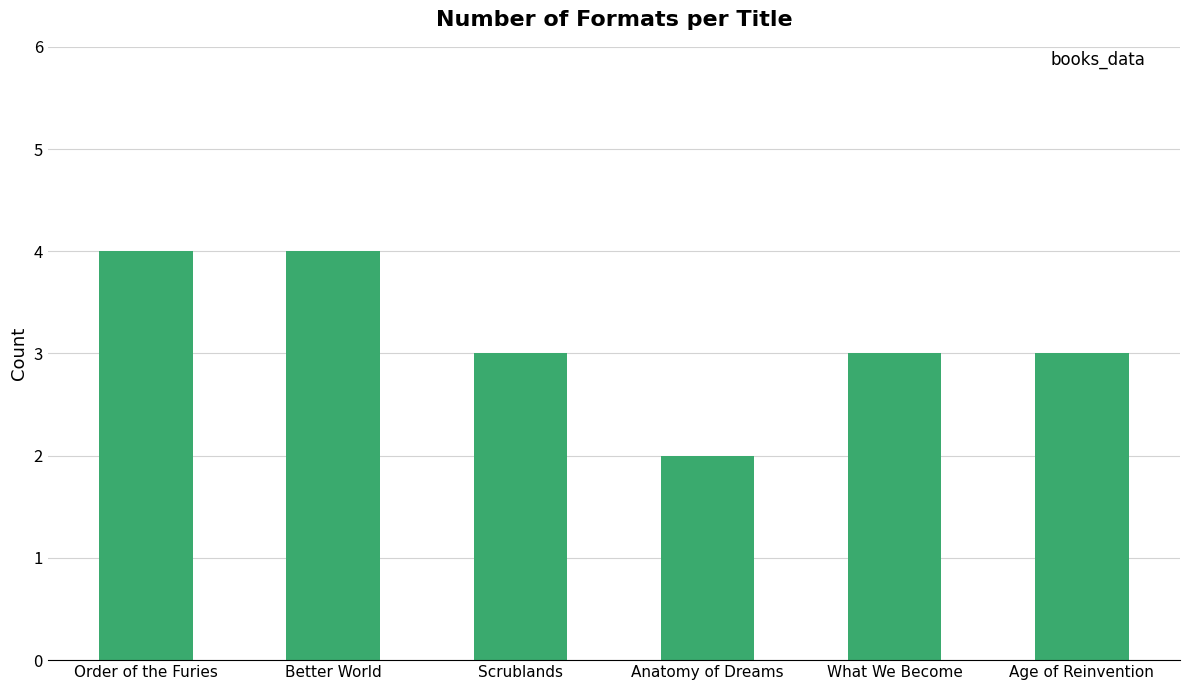

What is the ratio of the value at What We Become to the value at Age of Reinvention?

1.0